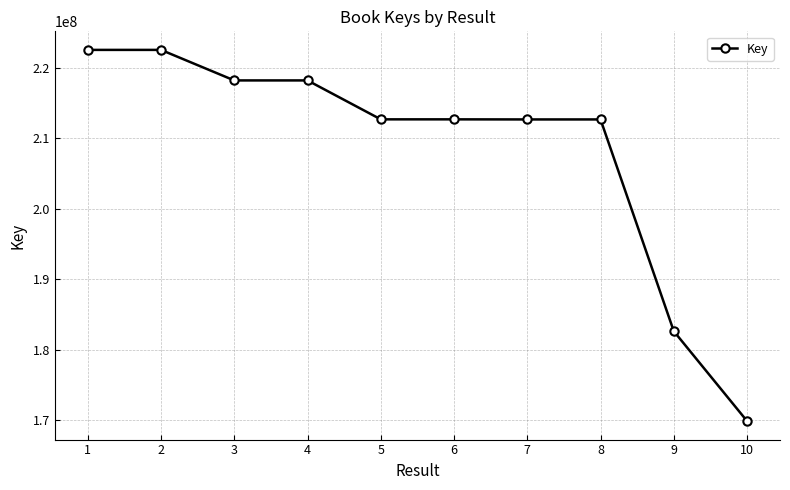

The chart shows a value of 212639548 at 7. True or false?

True